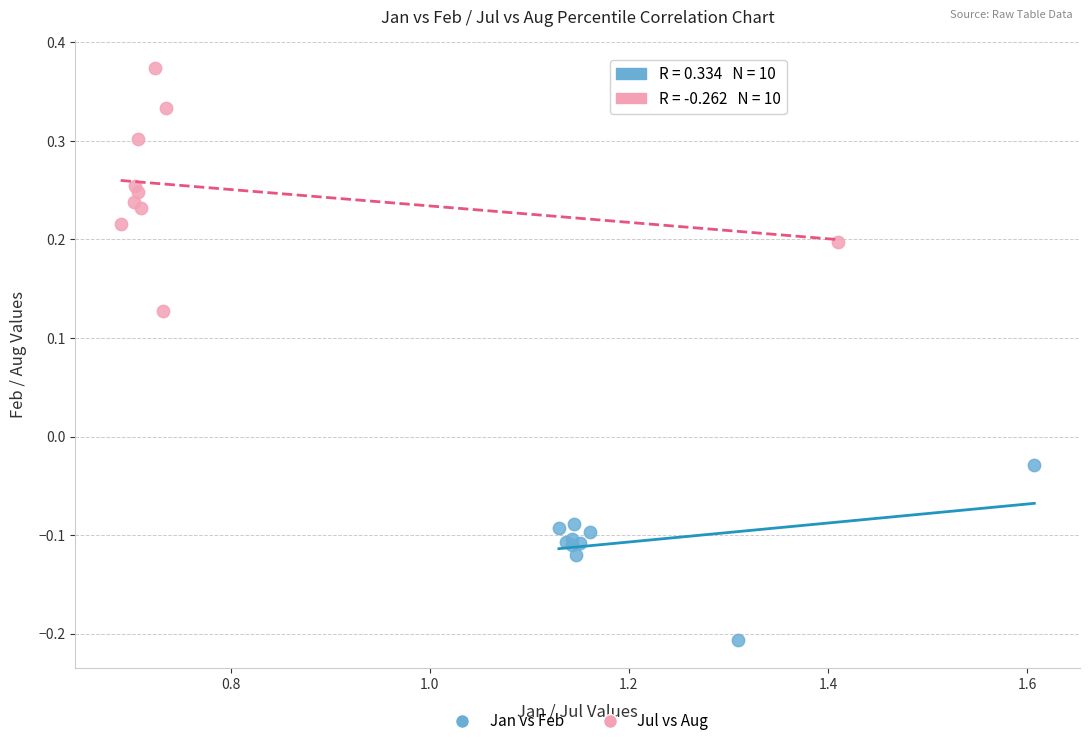

What are all the series names shown in the legend?

Jan vs Feb, Jul vs Aug